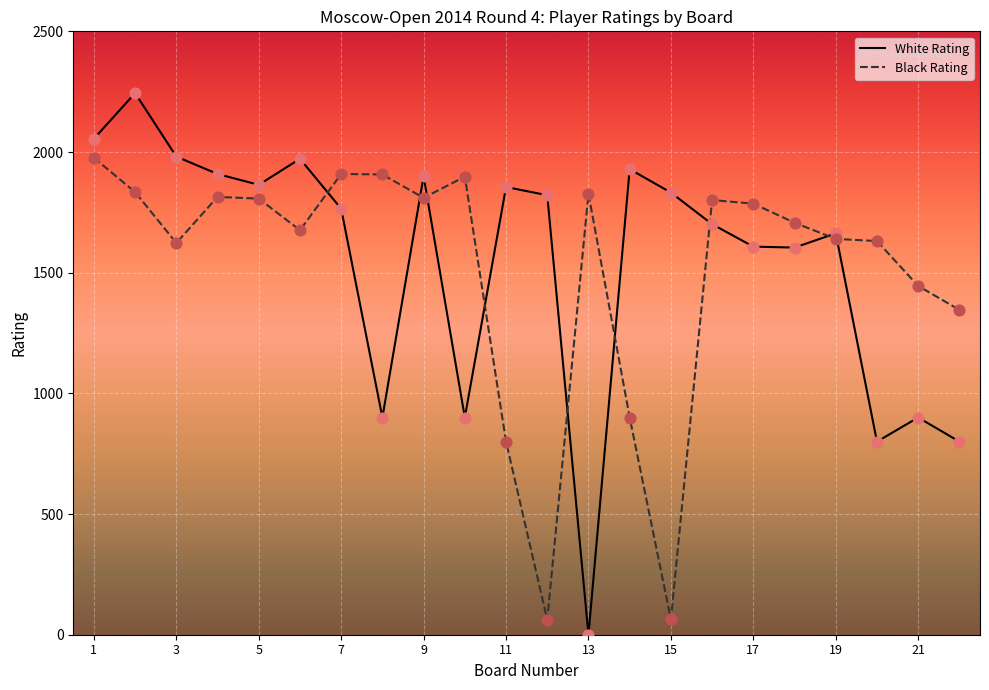

Which series has the widest spread of values?

White Rating